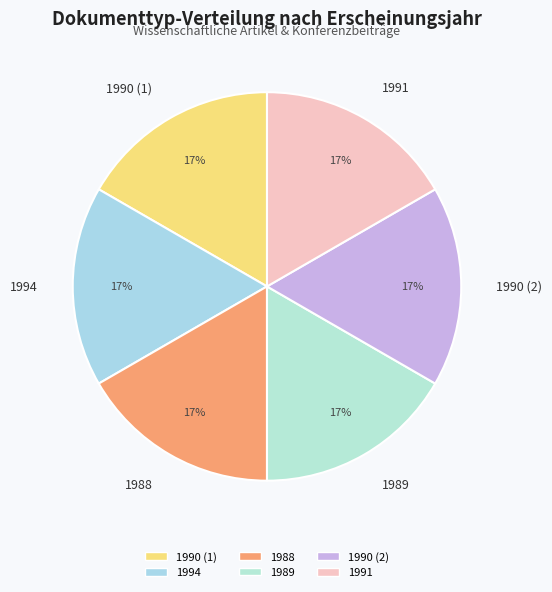

Does 1990 (2) represent more than half of the total?

No